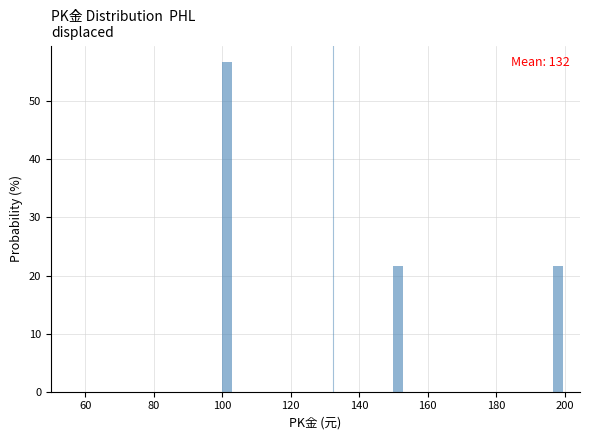

Around what value on the x-axis is the tallest bar? Give the approximate position of its centre, as read against the axis.

102